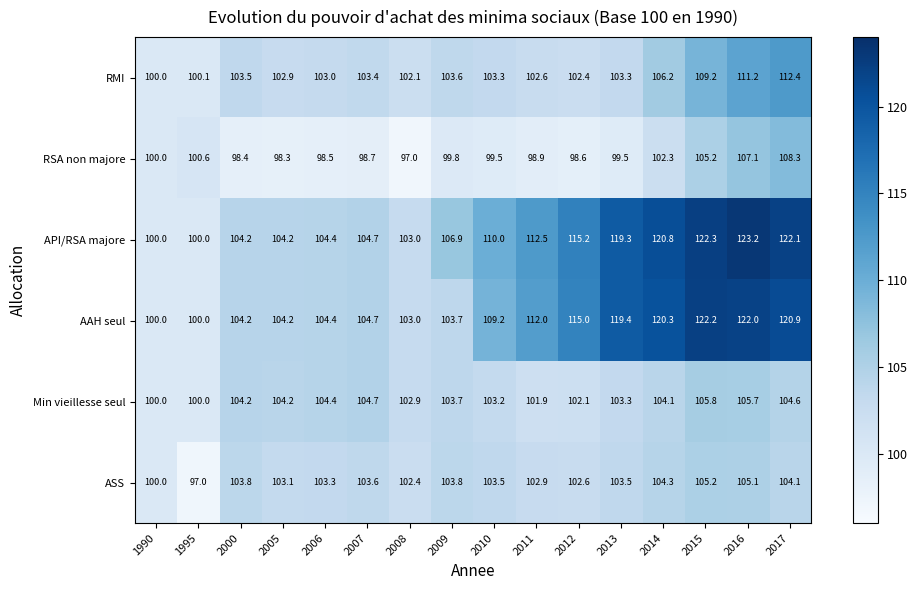

True or false: API/RSA majore has a value of 119.3 at 2013.

True